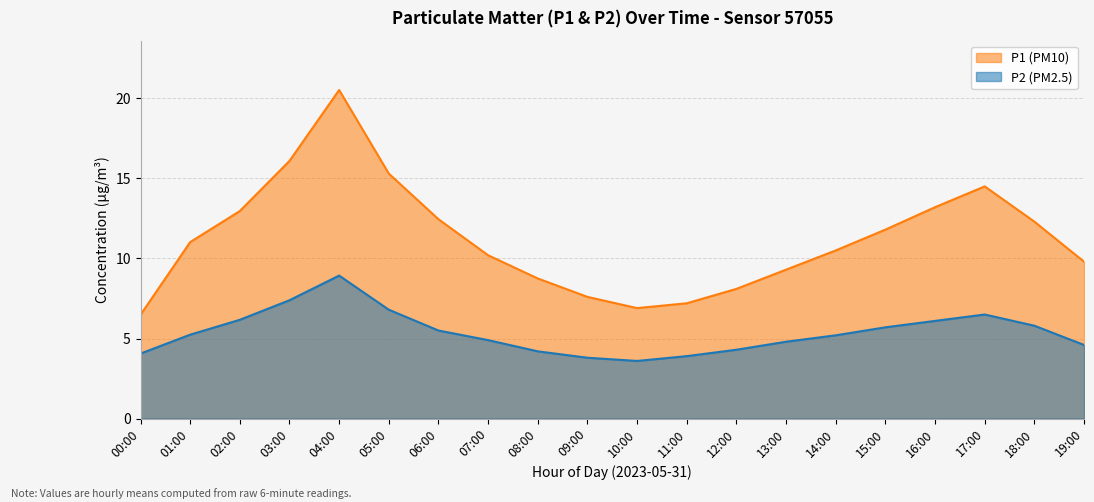

What are all the series names shown in the legend?

P1 (PM10), P2 (PM2.5)